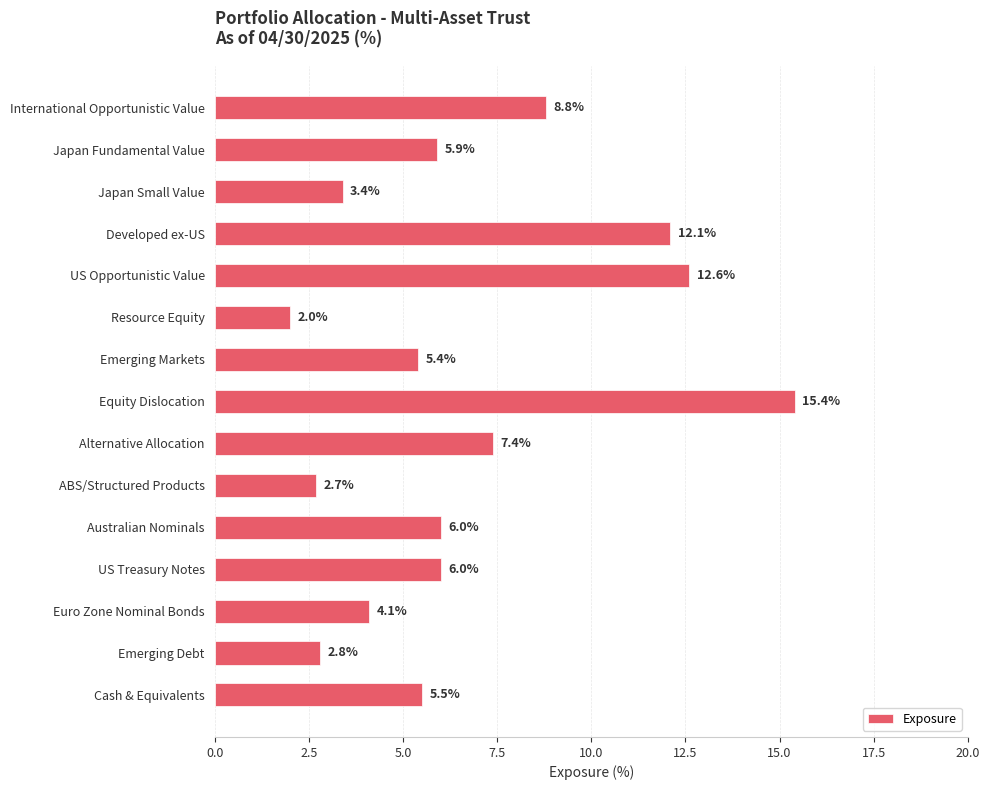

The value at US Opportunistic Value is 12.6. True or false?

True